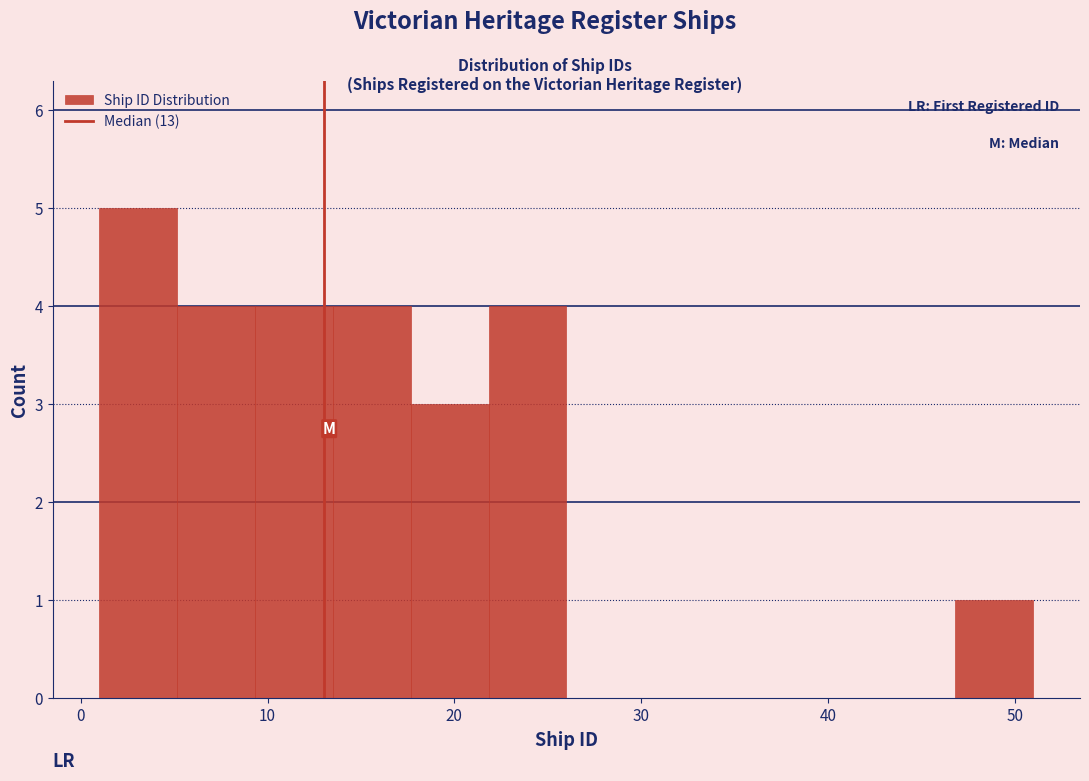

Reading left to right, transcribe this chart: for each bar, give the range it covers on the x-axis and its height. Neither the bar edges nor the heights are printed on the chart, so give them approximately, as read against the axes.

1 to 5: 5
5 to 9: 4
9 to 14: 4
14 to 18: 4
18 to 22: 3
22 to 26: 4
26 to 30: 0
30 to 34: 0
34 to 39: 0
39 to 43: 0
43 to 47: 0
47 to 51: 1